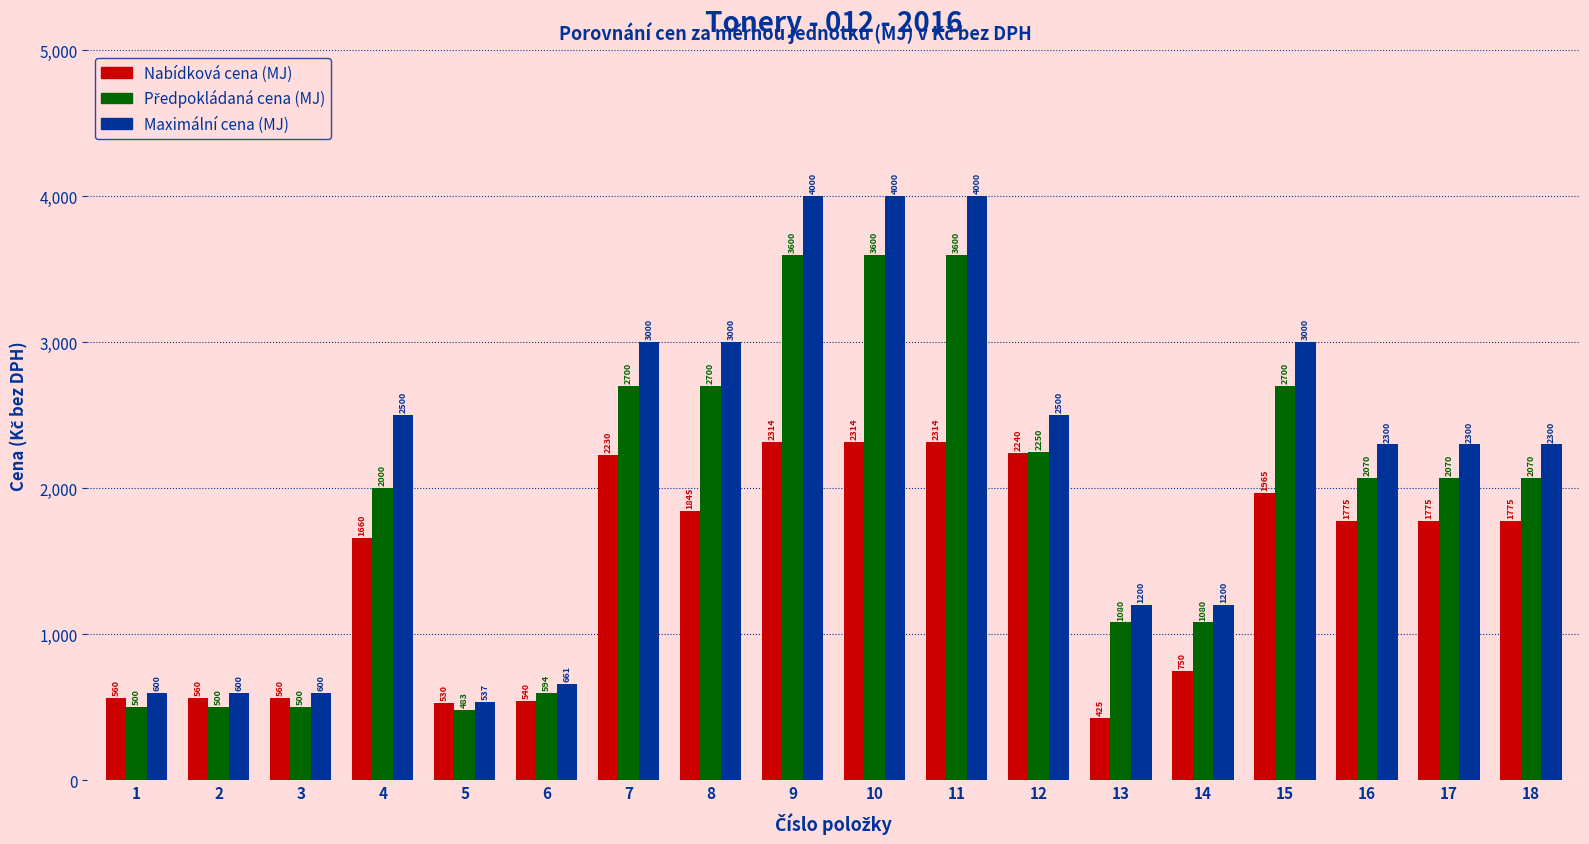

Where is Nabídková cena (MJ) nearest to the value 1369?

4